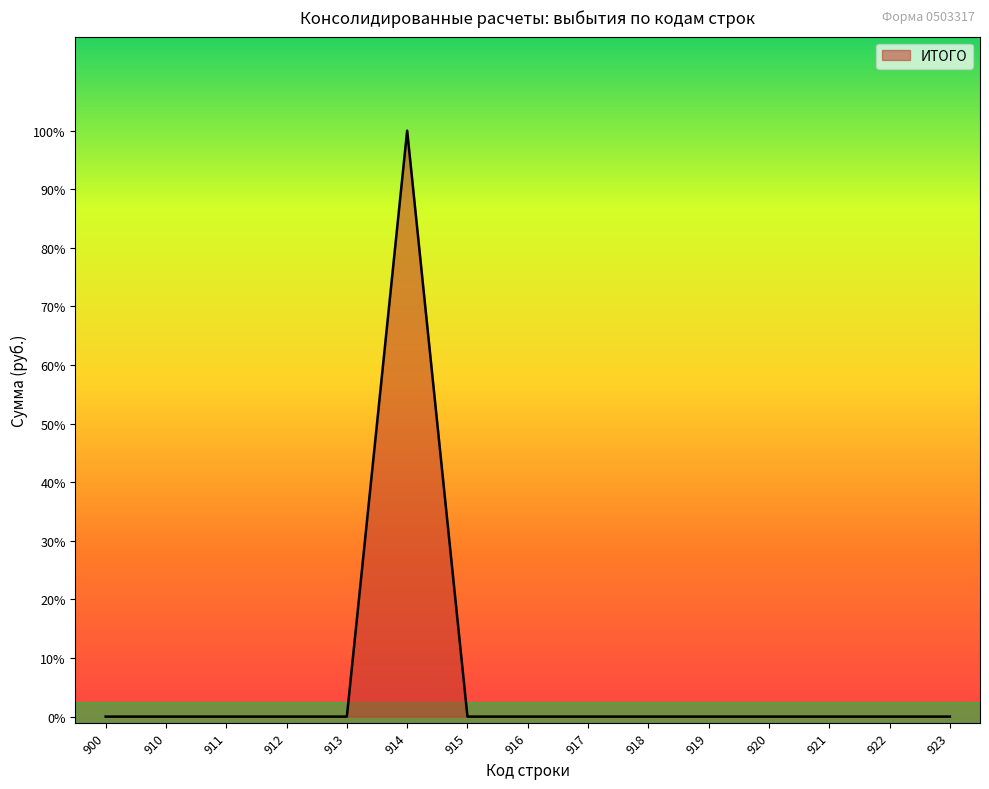

At which category does the data reach its first local peak?

914